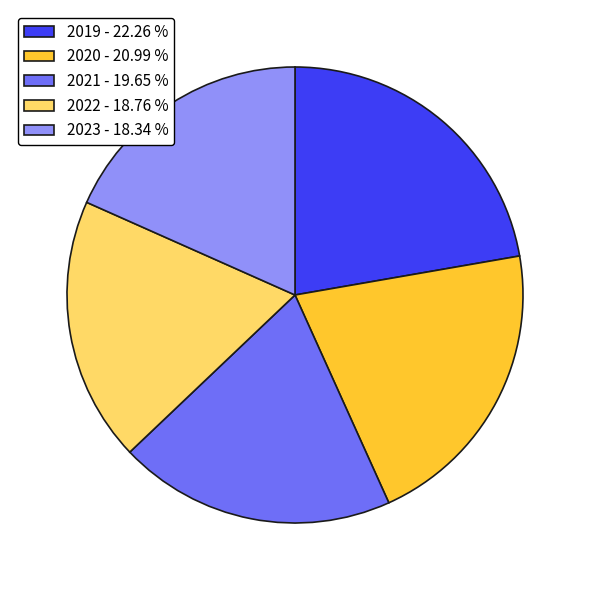

Combined, do 2023 - 18.34 % and 2019 - 22.26 % account for over 50%?

No